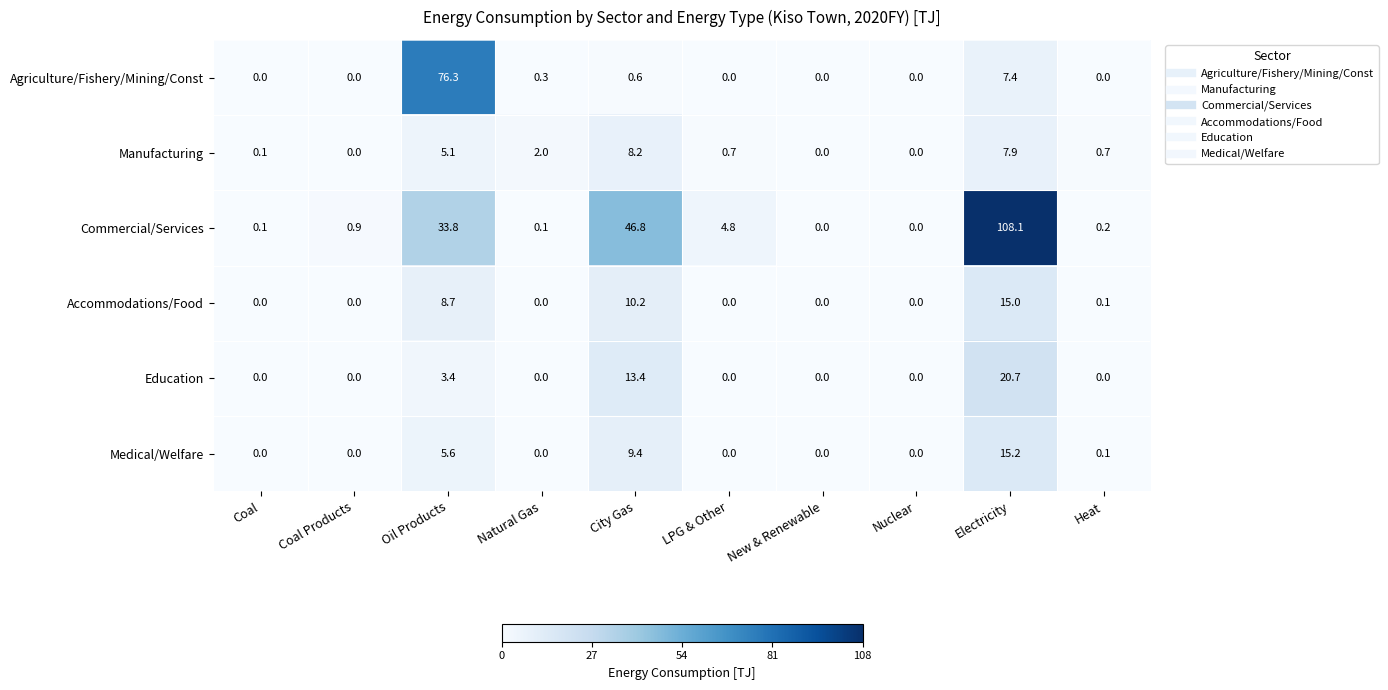

What is the sum of the Accommodations/Food values at City Gas and Heat?

10.3